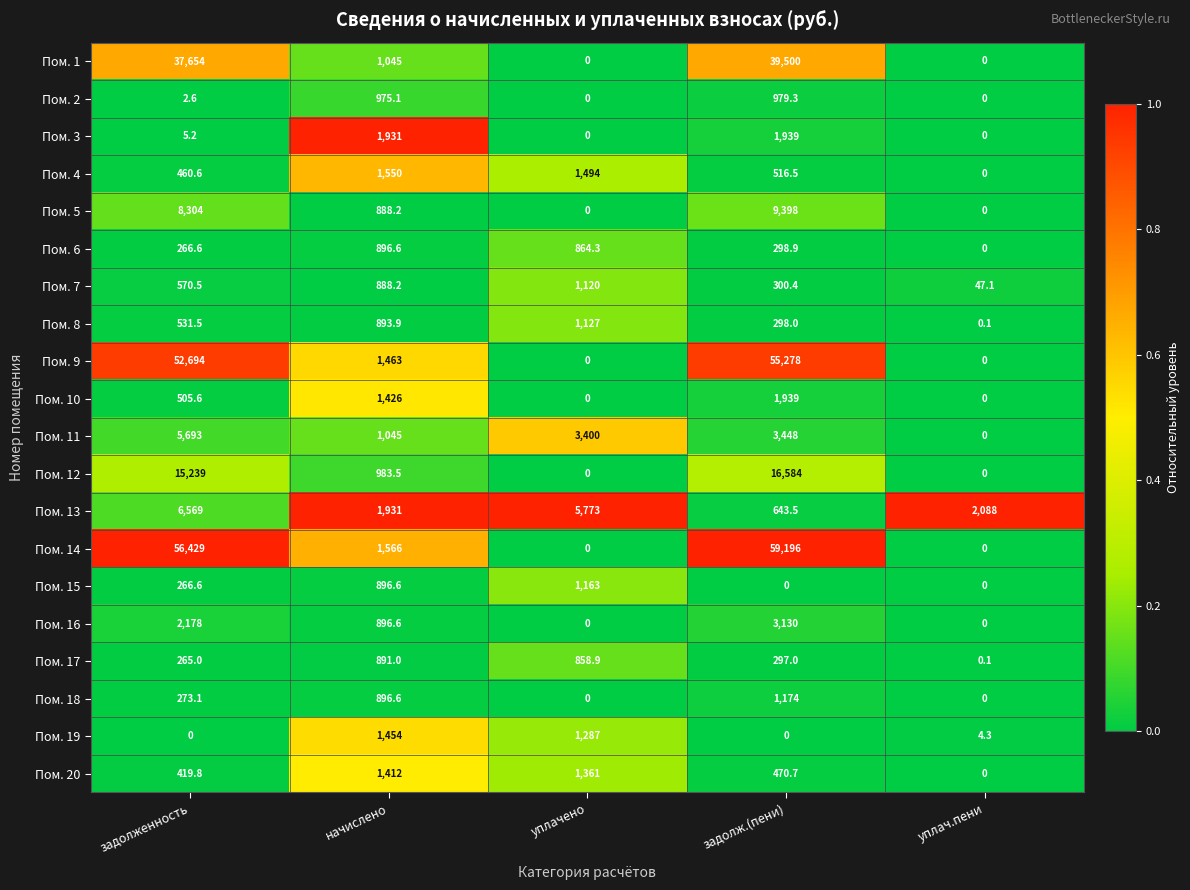

What is the sum of all Пом. 16 values?

6204.6